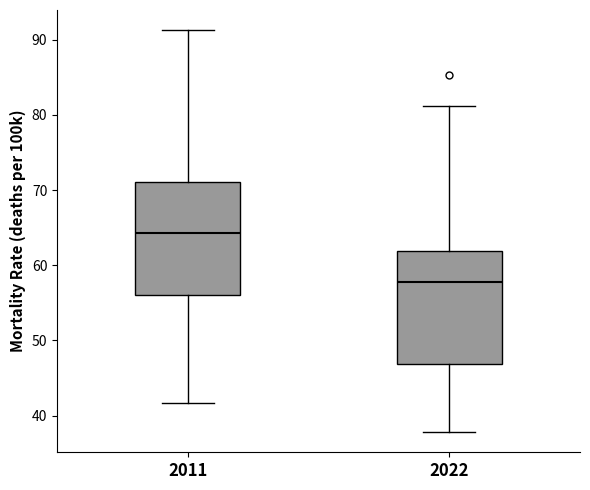

Reading left to right, read every box against the y-axis: the position of its median line, the range the box covers, and the ends of its whiskers. The values are not printed on the chart, so give them approximately, as read against the axis.

2011: median 64, box 56 to 71, whiskers 42 to 91
2022: median 58, box 47 to 62, whiskers 38 to 81